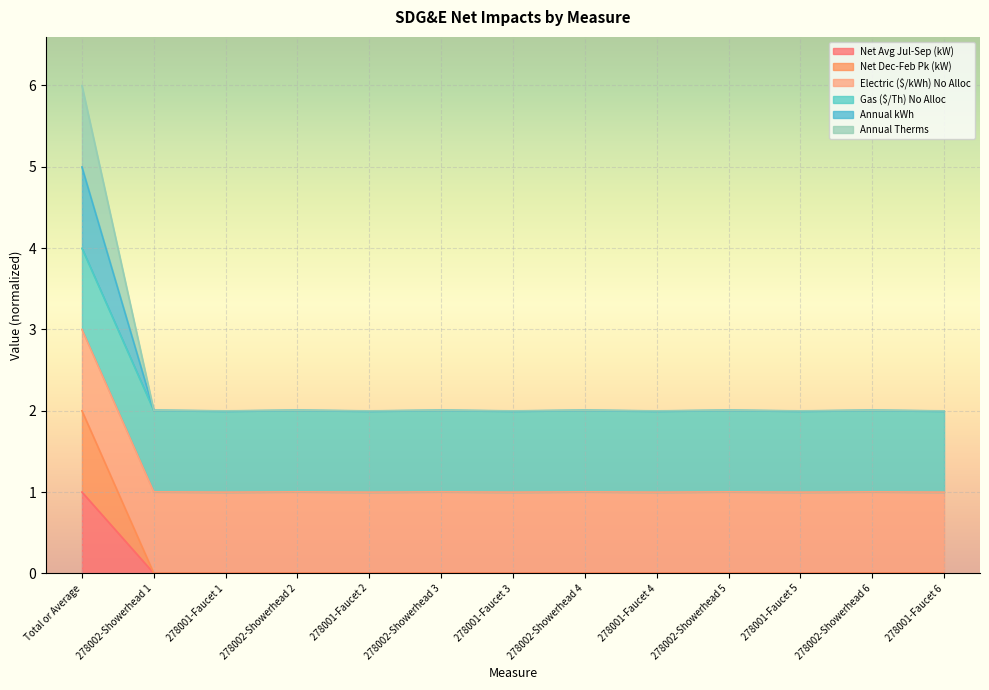

Where is the first local maximum for Annual kWh?

278002-Showerhead 2